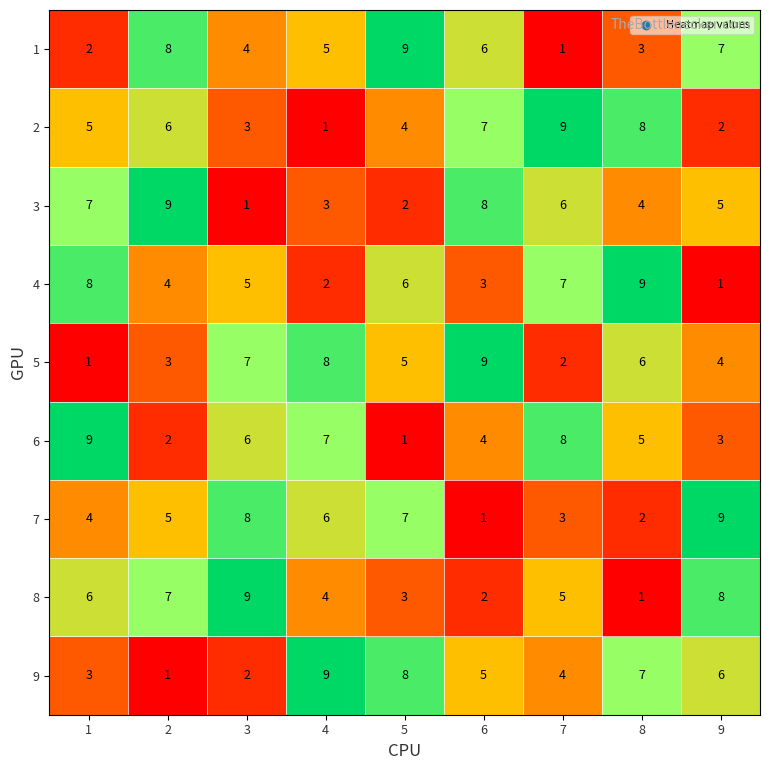

True or false: 6 has a value of 9 at 8.

False